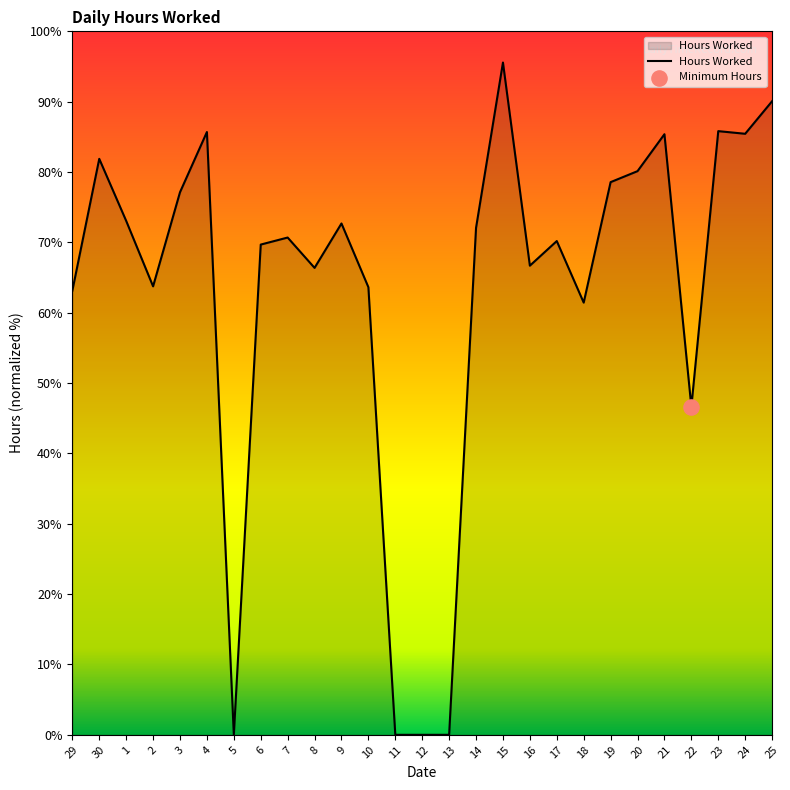

Approximately how many times larger is the value at 10 compared to 25?

0.7